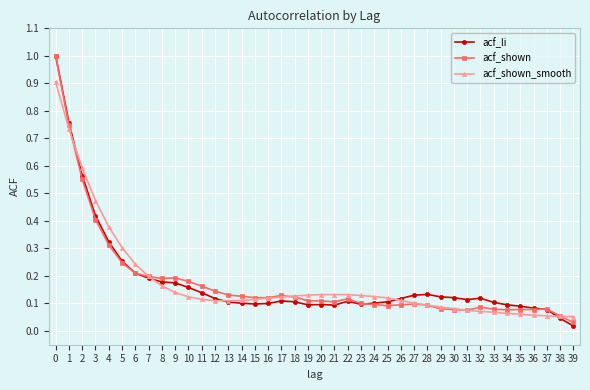

Which series has the widest spread of values?

acf_li